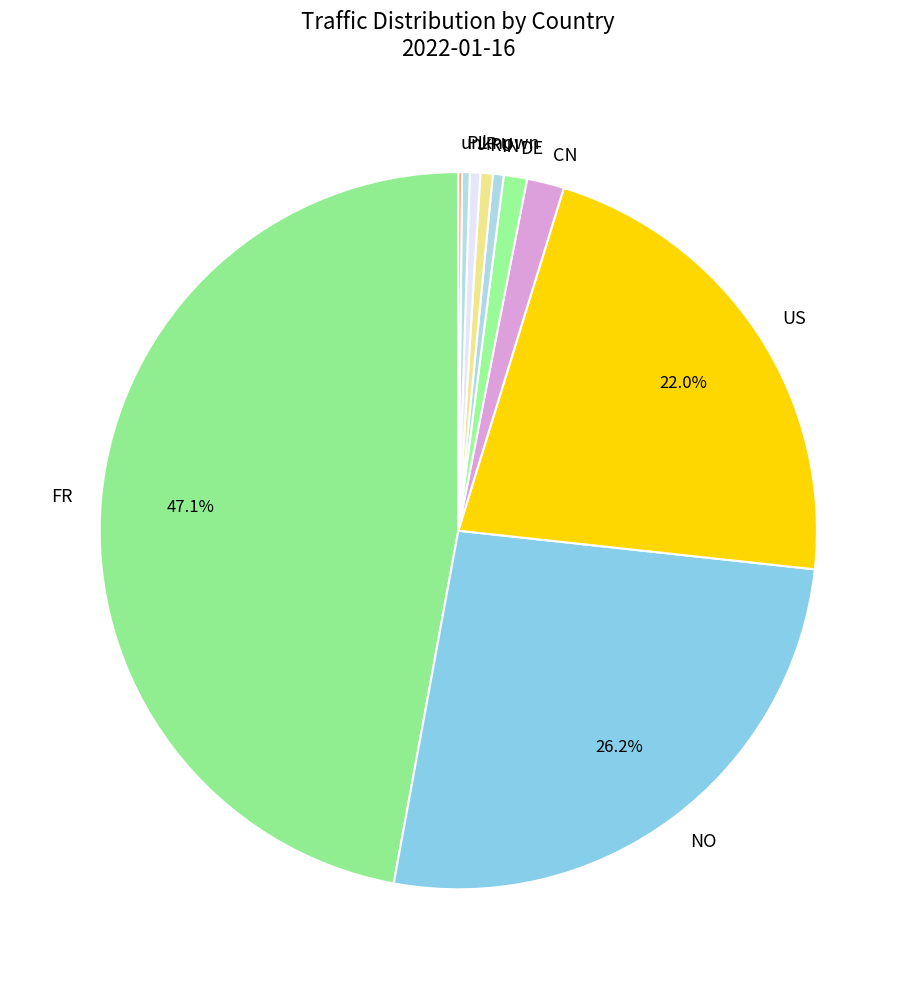

What percentage is the RU slice, to the nearest percent?

1%